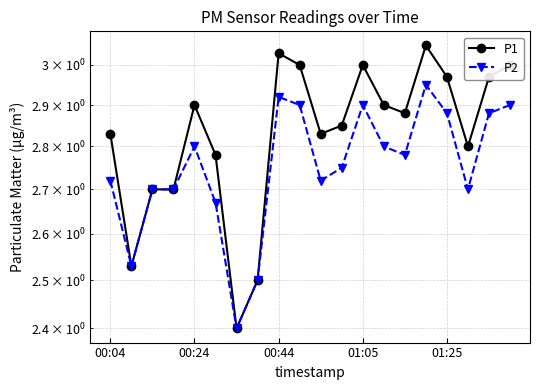

What is the value of the P2 point at the 4th from the left?

2.7